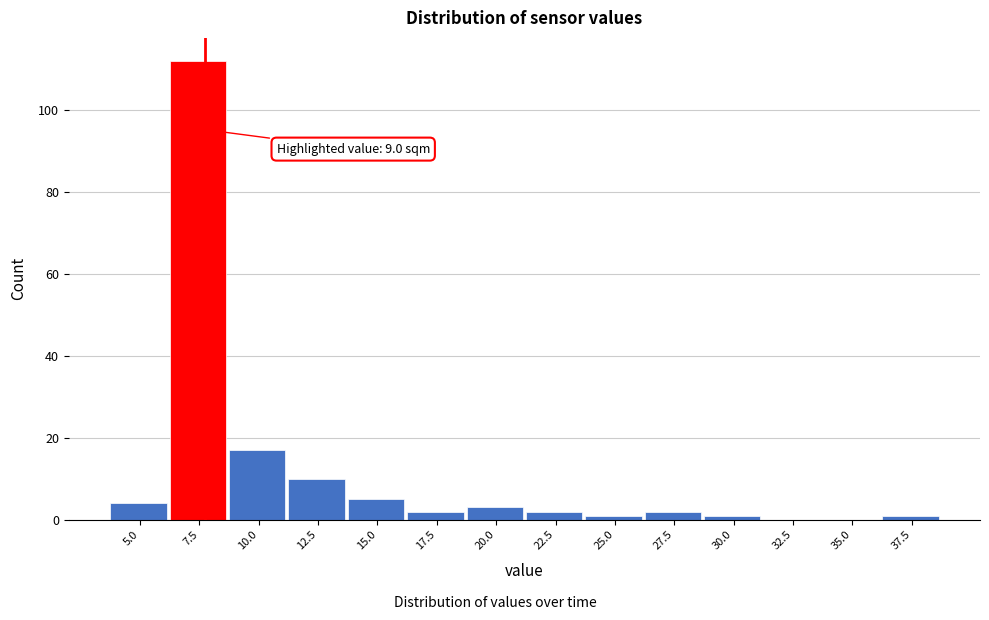

Reading left to right, what are all the values shown in this chart?

5.0=4	7.5=112	10.0=17	12.5=10	15.0=5	17.5=2	20.0=3	22.5=2	25.0=1	27.5=2	30.0=1	32.5=0	35.0=0	37.5=1